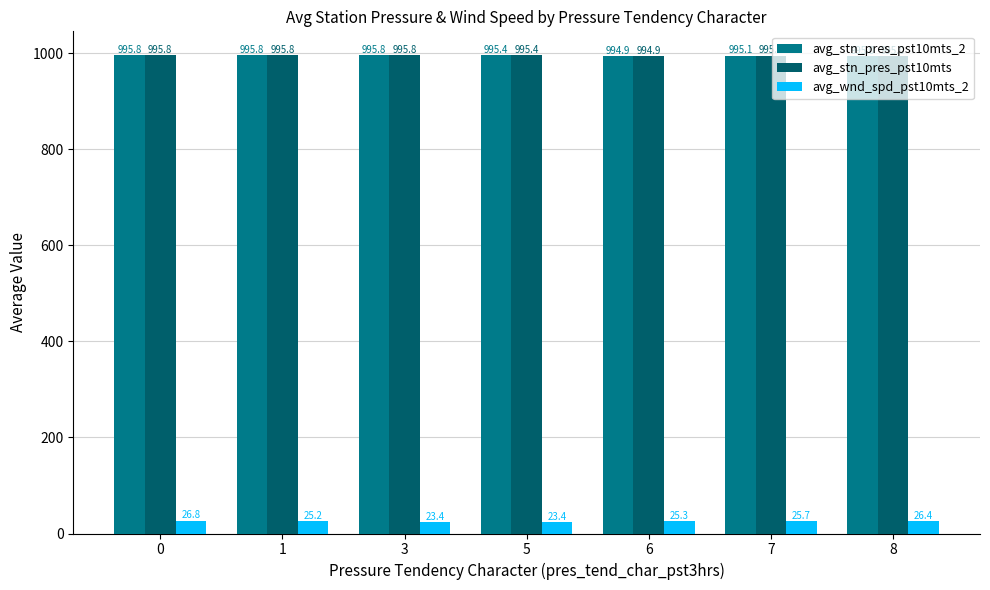

What is the sum of all avg_stn_pres_pst10mts_2 values?

6967.9